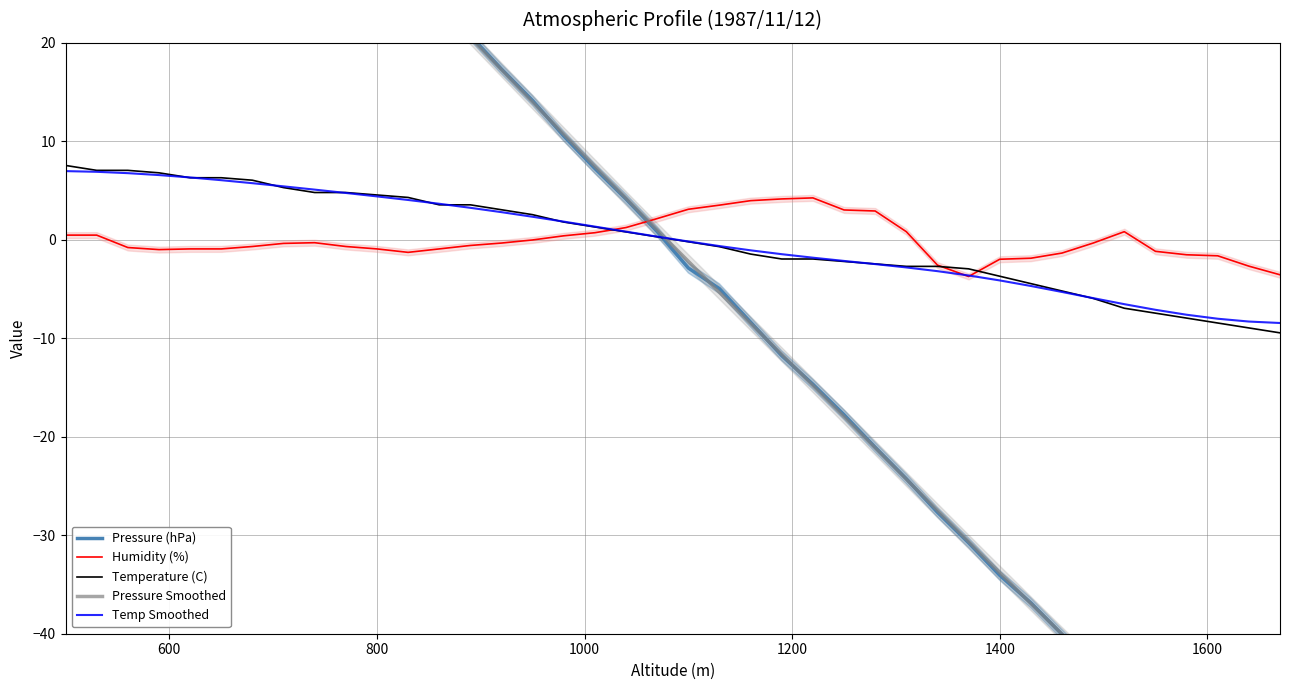

How many data points in Temperature (C) are above 0?

20